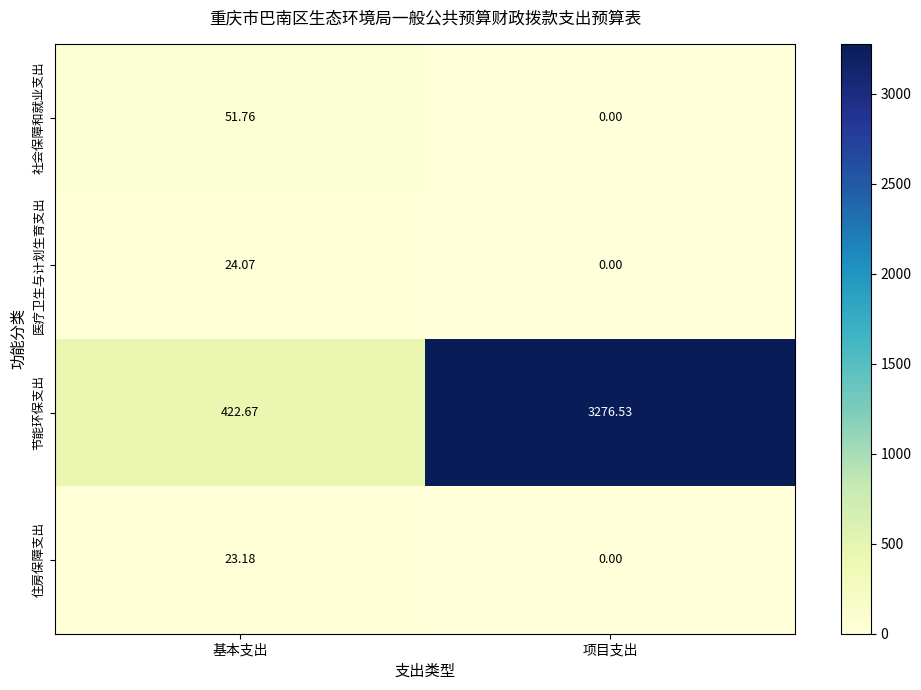

List the series in order of their peak value, highest first.

节能环保支出, 社会保障和就业支出, 医疗卫生与计划生育支出, 住房保障支出